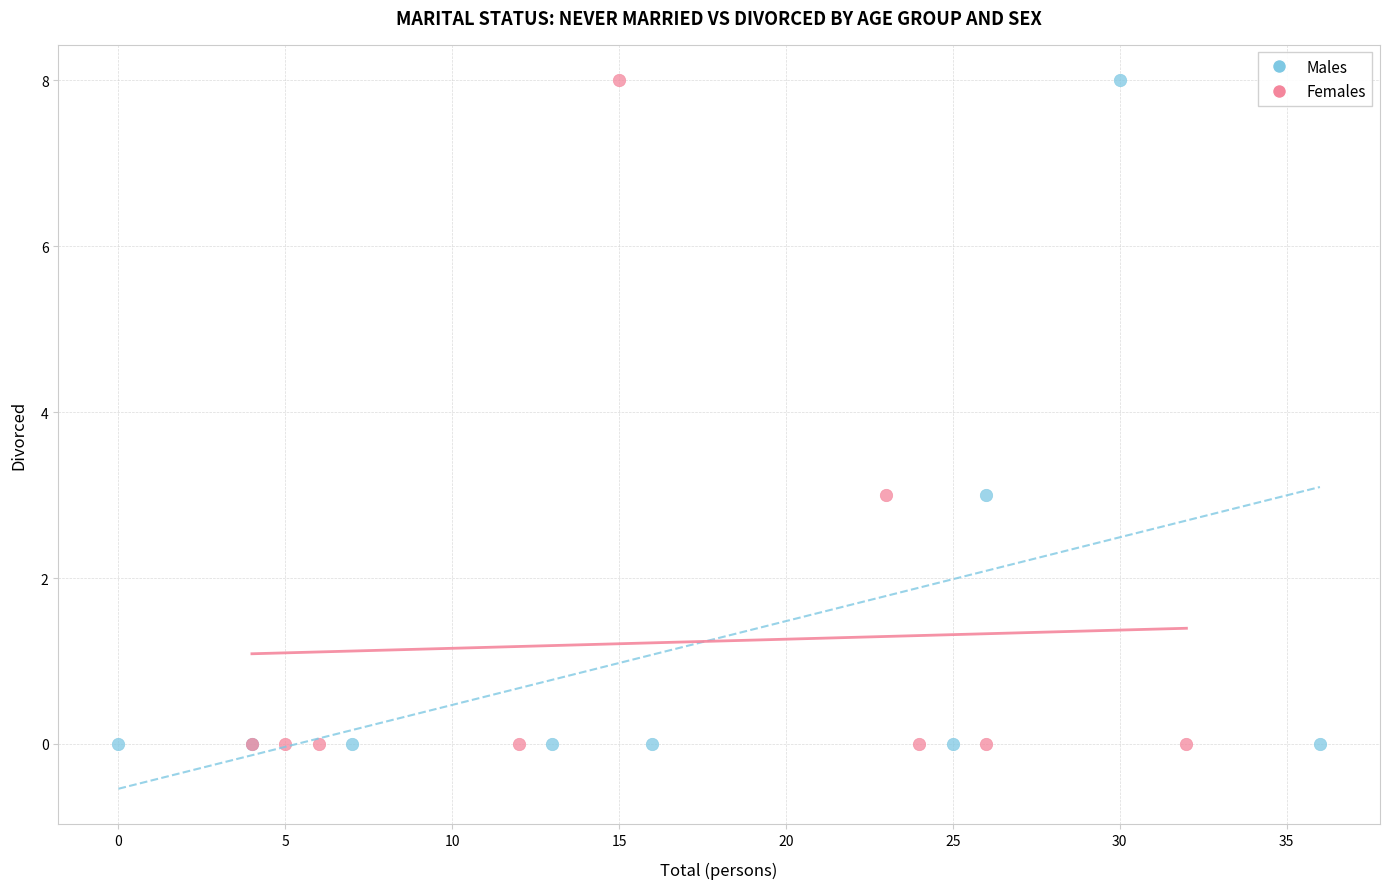

What are all the series names shown in the legend?

Males, Females